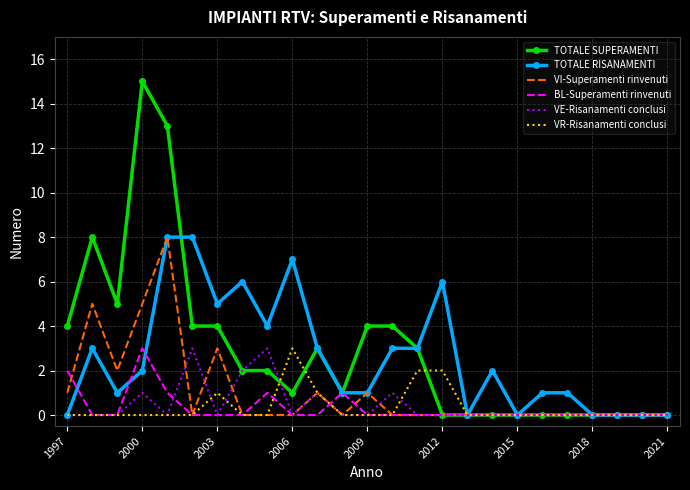

What is the greatest value displayed?

15